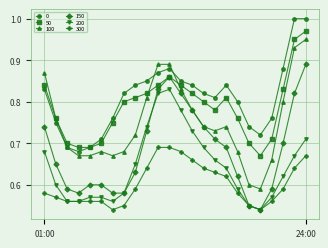

At how many categories does at least one series exceed 0?

24